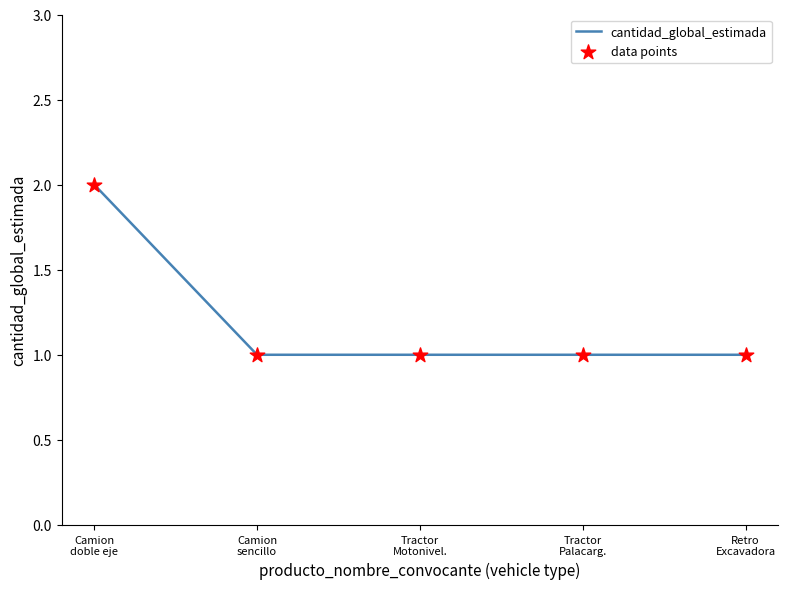

What is the sum of all values?

6